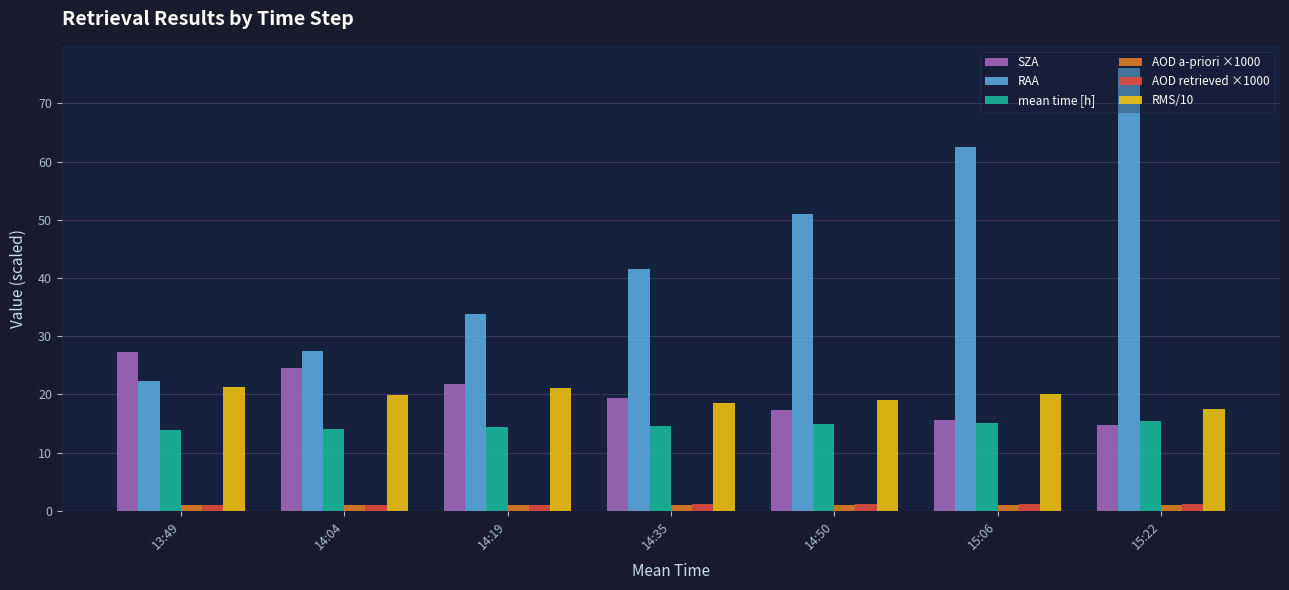

Is it true that mean time [h] equals 8.4 at 14:35?

False